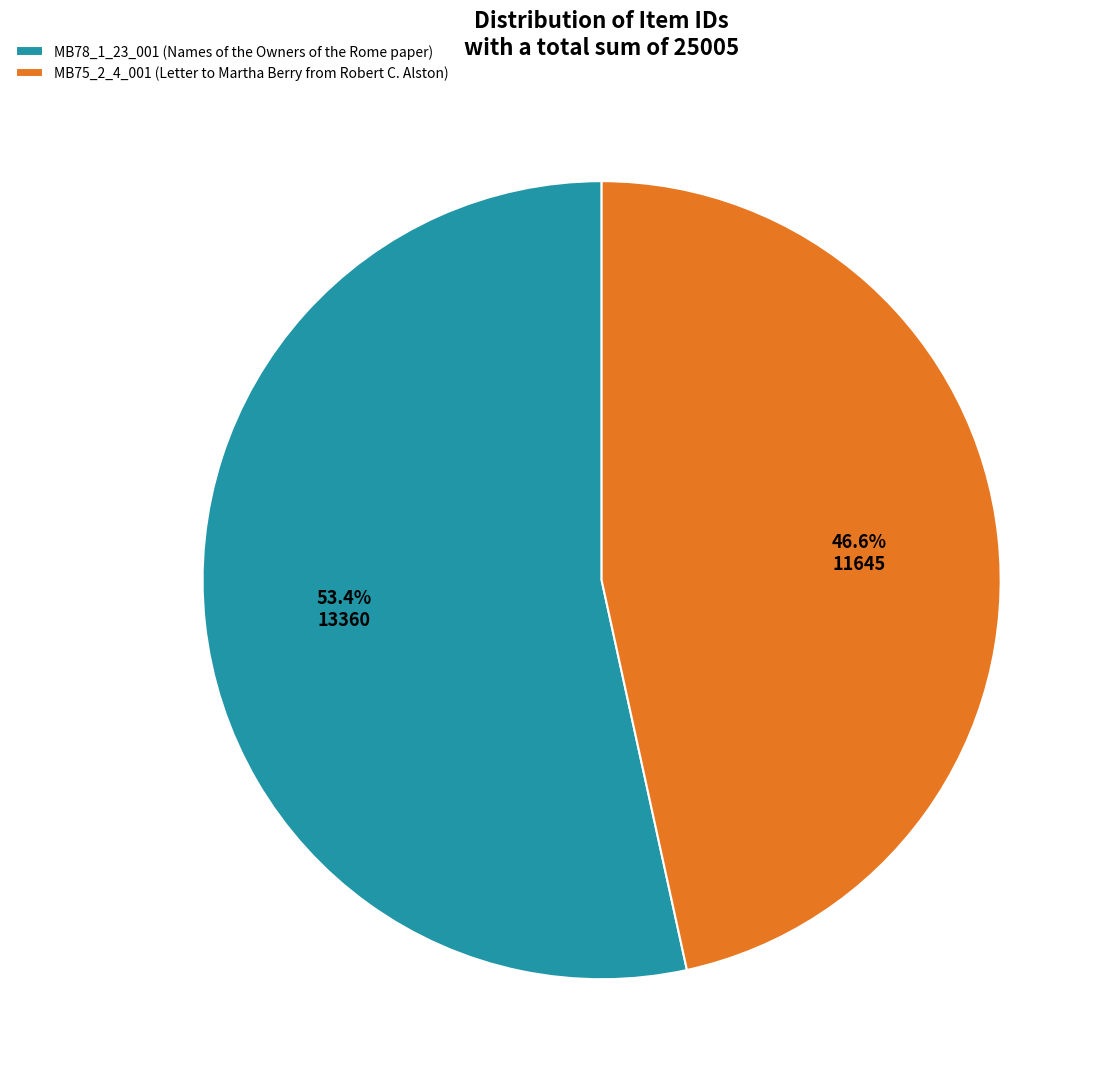

Does MB78_1_23_001 (Names of the Owners of the Rome paper) account for over 50% of the chart?

Yes